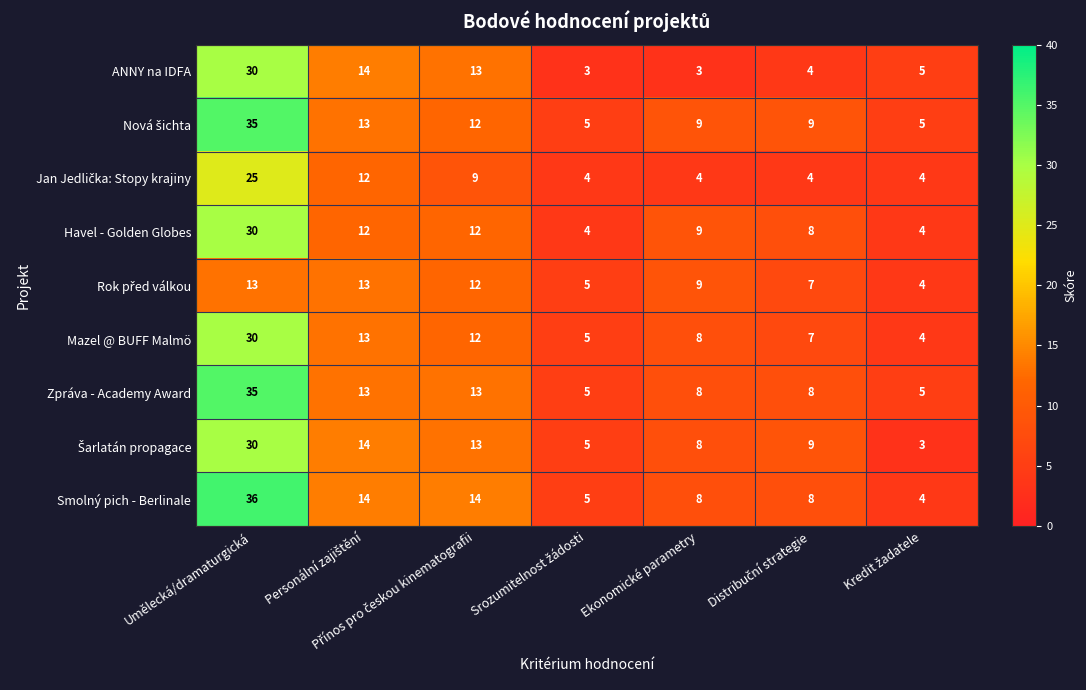

What is the greatest value displayed?

36